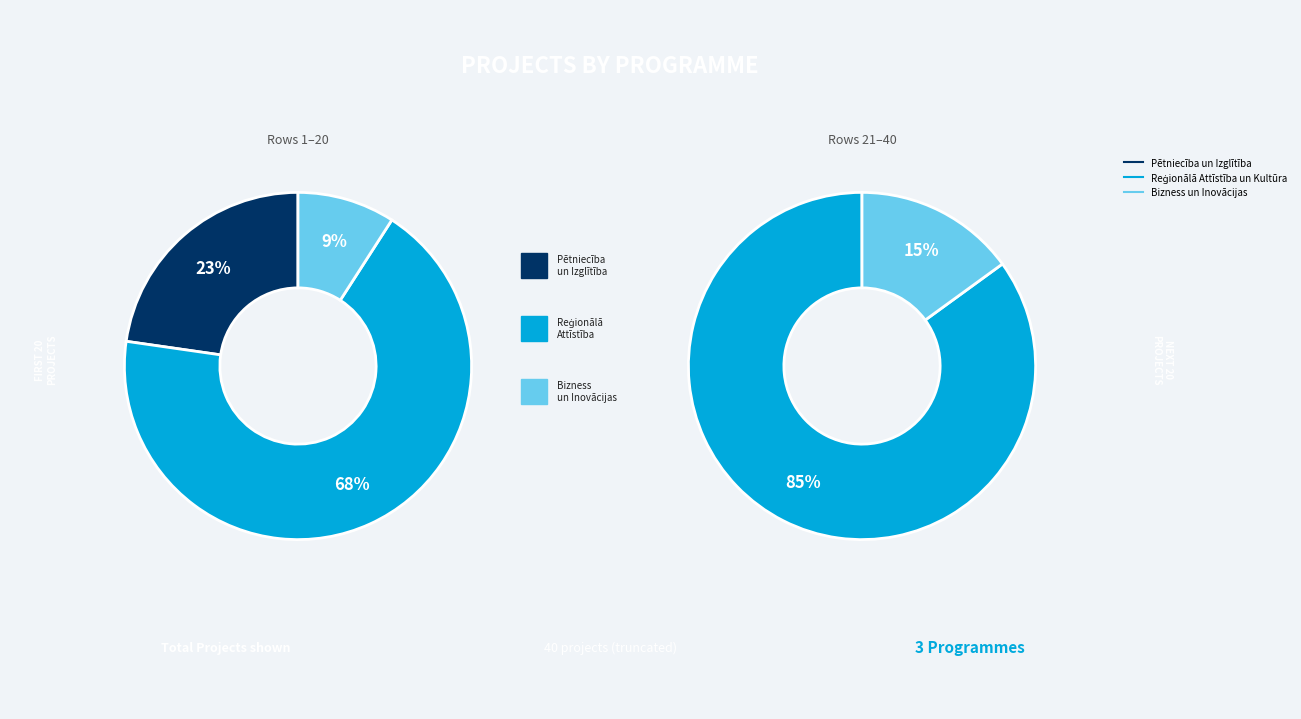

Count the number of slices in the pie.

3